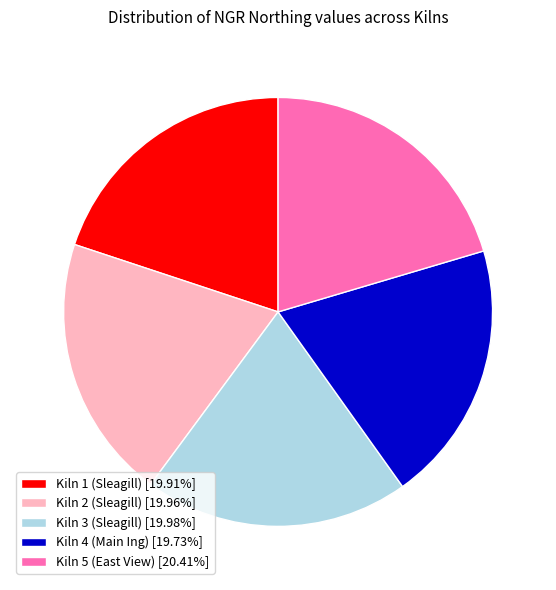

What is the ratio of the value at Kiln 3 (Sleagill) to the value at Kiln 1 (Sleagill)?

1.0